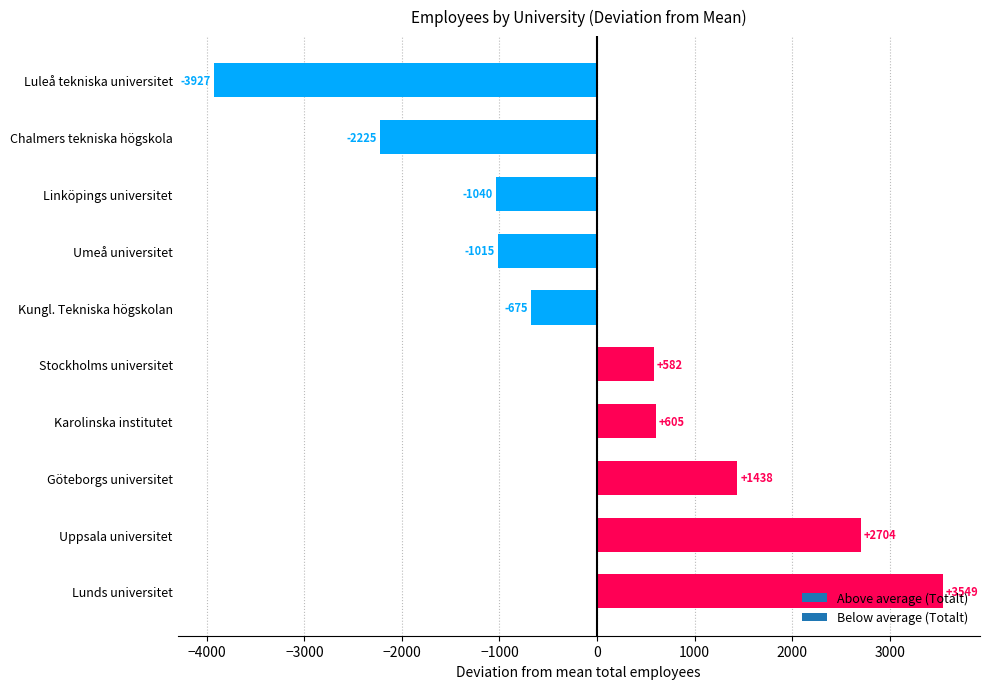

Between Karolinska institutet and Uppsala universitet, which is larger?

Uppsala universitet